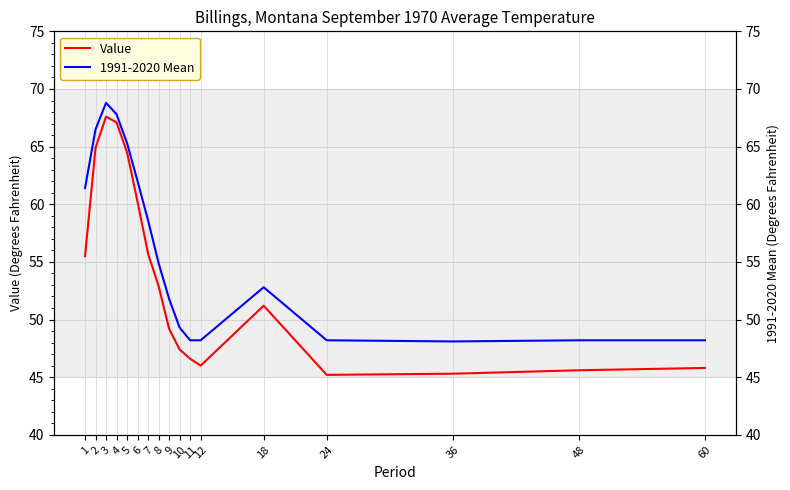

What is the smallest value displayed?

45.2